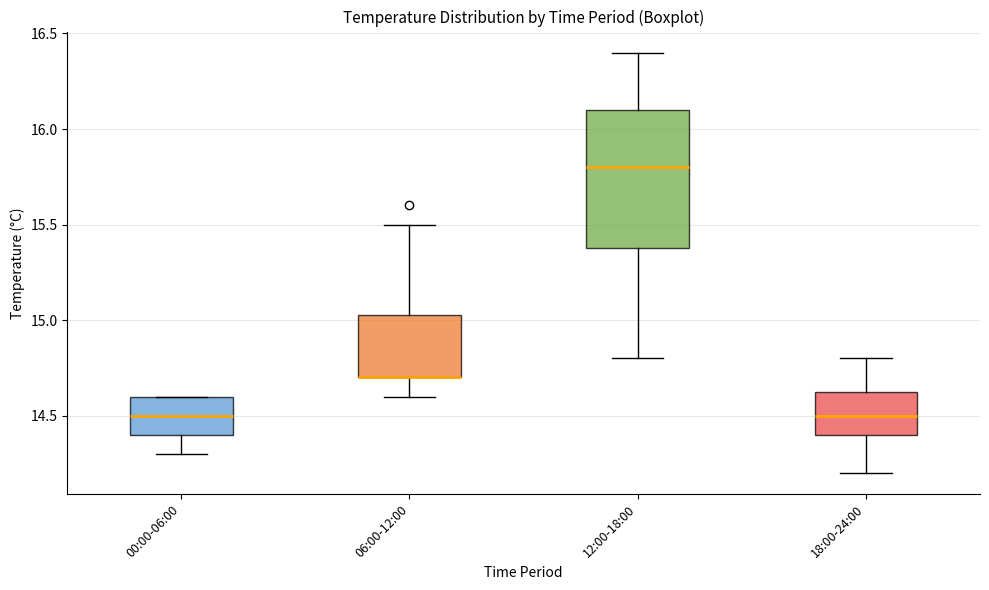

Where does the upper whisker of the box for 18:00-24:00 end on the y-axis? The values are not printed on the chart, so give them approximately, as read against the axis.

14.80